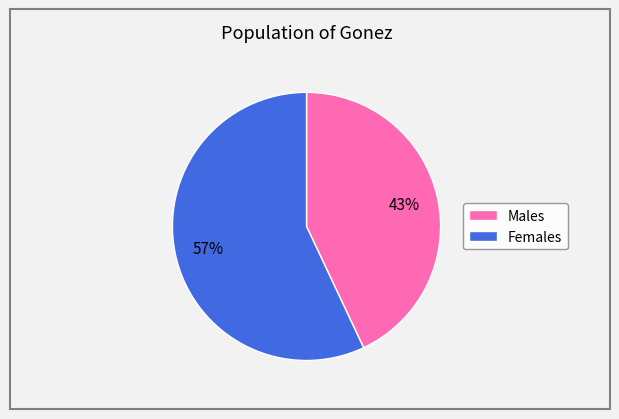

Which category accounts for the majority?

Females